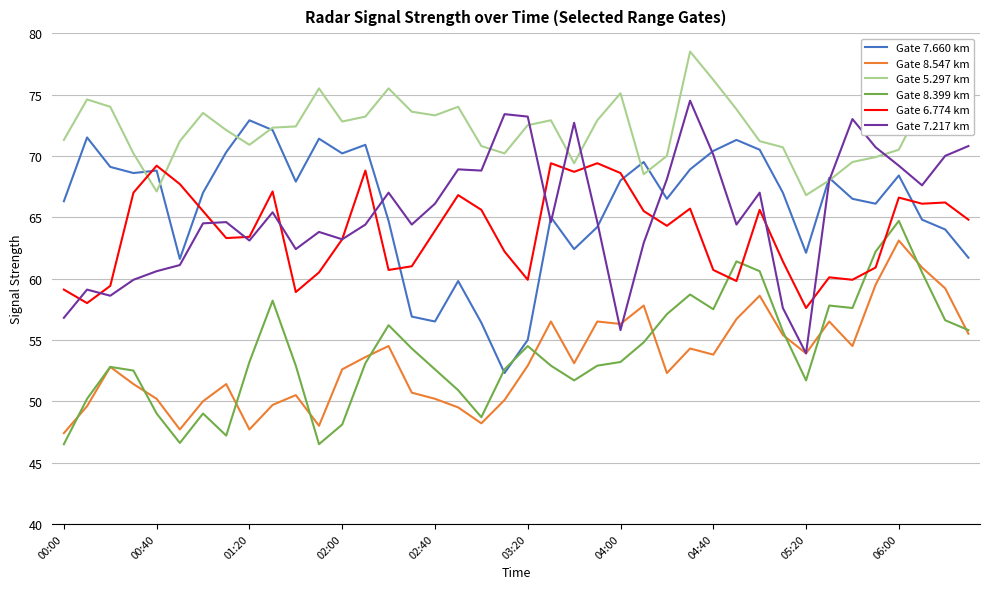

What is the minimum value for Gate 5.297 km?

66.8